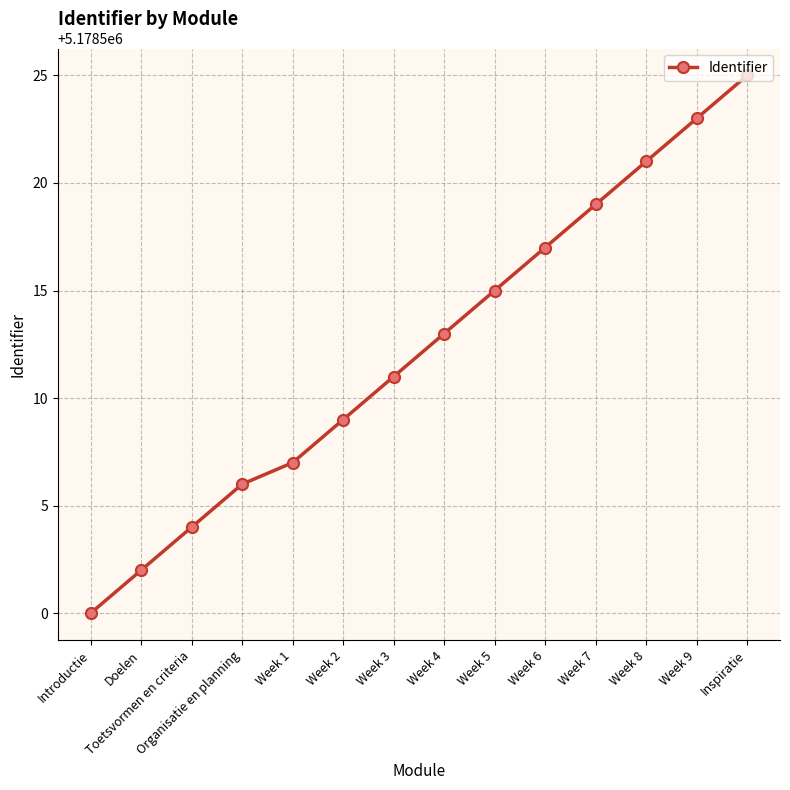

At which category does the chart reach its peak across all series?

Inspiratie